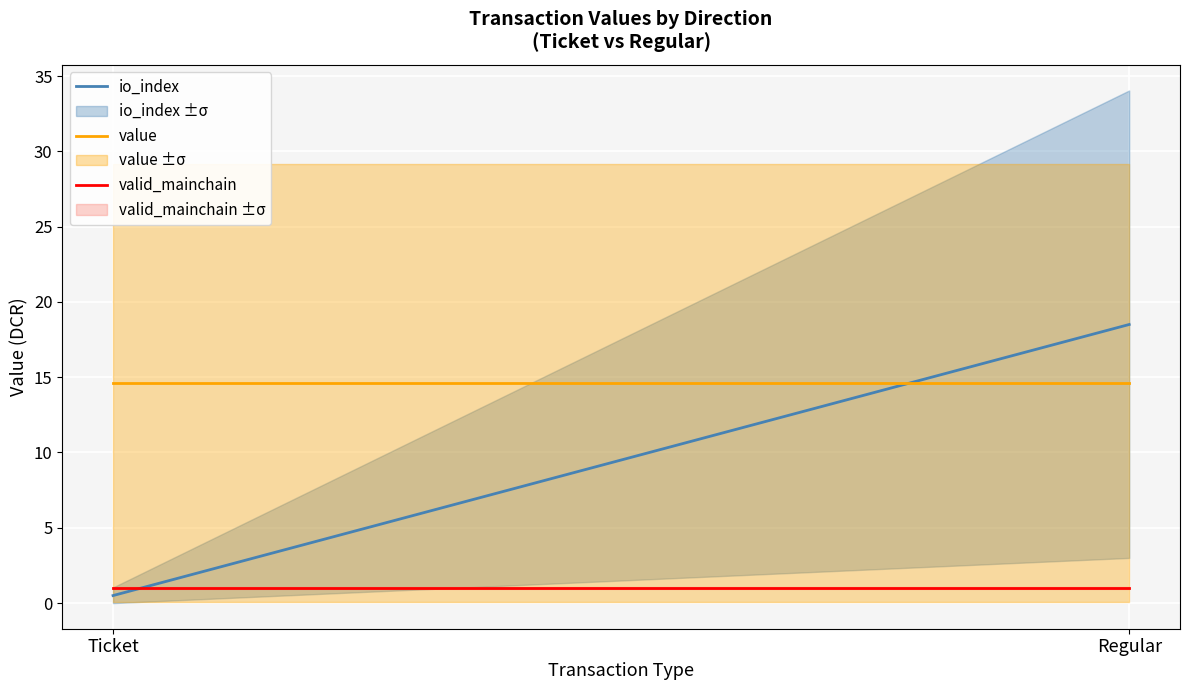

At which label does io_index first exceed 18?

Regular